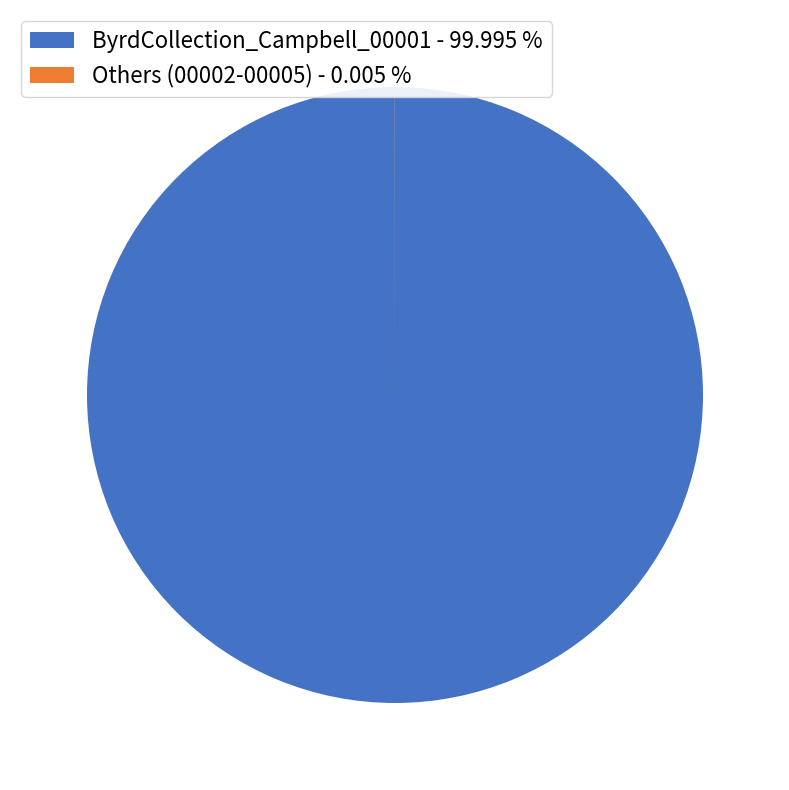

Does any single category account for the majority?

Yes